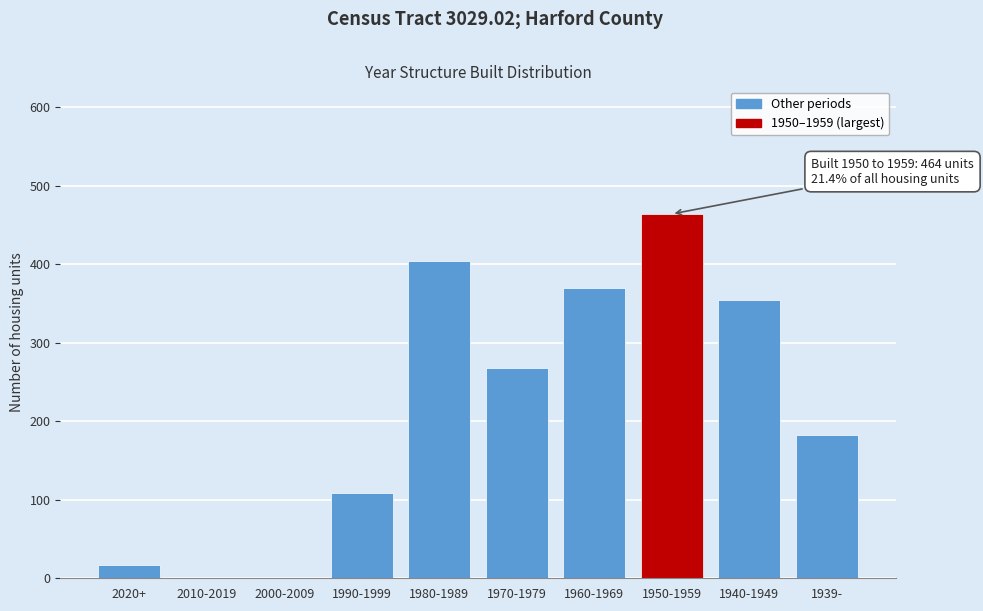

Reading left to right, list all the values displayed in this chart.

2020+=17	2010-2019=0	2000-2009=0	1990-1999=108	1980-1989=404	1970-1979=268	1960-1969=370	1950-1959=464	1940-1949=354	1939-=183